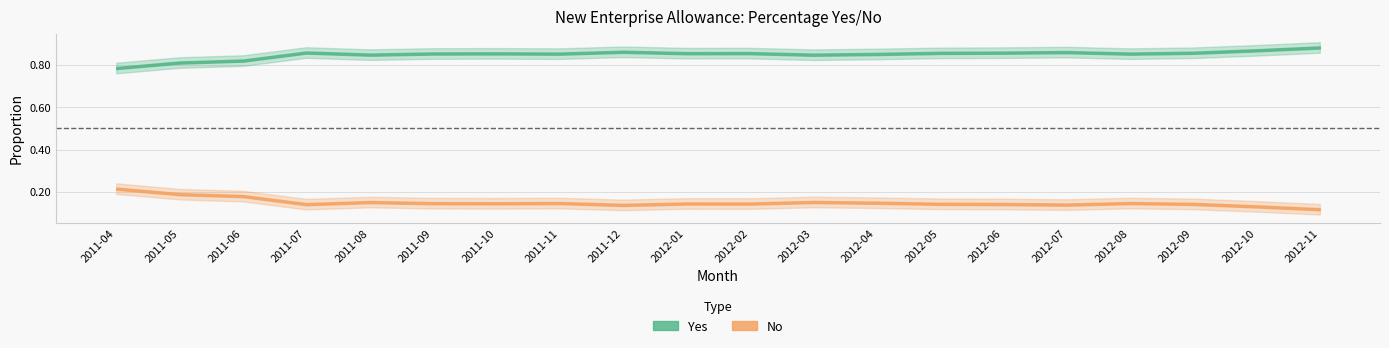

Which series has the largest range (max minus min)?

Yes